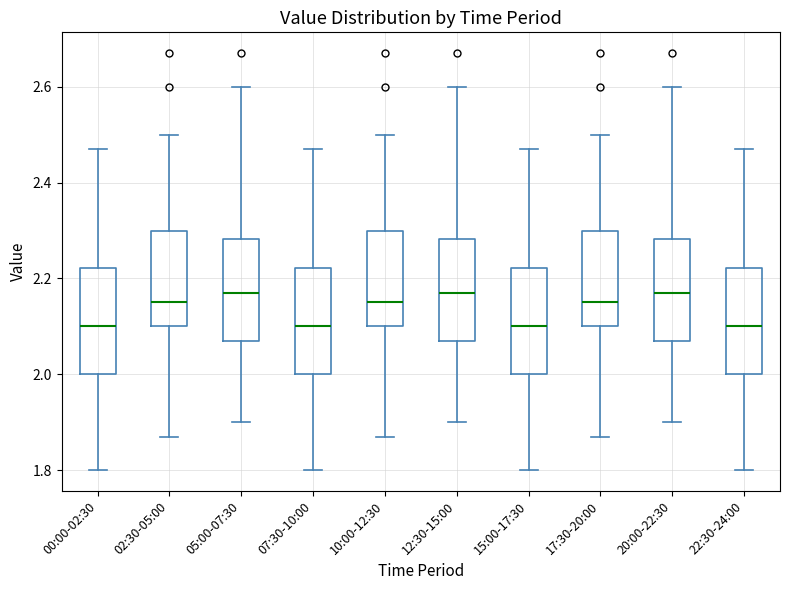

Reading left to right, read every box against the y-axis: the position of its median line, the range the box covers, and the ends of its whiskers. The values are not printed on the chart, so give them approximately, as read against the axis.

00:00-02:30: median 2.10, box 2.00 to 2.22, whiskers 1.80 to 2.48
02:30-05:00: median 2.16, box 2.10 to 2.30, whiskers 1.88 to 2.50
05:00-07:30: median 2.18, box 2.08 to 2.28, whiskers 1.90 to 2.60
07:30-10:00: median 2.10, box 2.00 to 2.22, whiskers 1.80 to 2.48
10:00-12:30: median 2.16, box 2.10 to 2.30, whiskers 1.88 to 2.50
12:30-15:00: median 2.18, box 2.08 to 2.28, whiskers 1.90 to 2.60
15:00-17:30: median 2.10, box 2.00 to 2.22, whiskers 1.80 to 2.48
17:30-20:00: median 2.16, box 2.10 to 2.30, whiskers 1.88 to 2.50
20:00-22:30: median 2.18, box 2.08 to 2.28, whiskers 1.90 to 2.60
22:30-24:00: median 2.10, box 2.00 to 2.22, whiskers 1.80 to 2.48